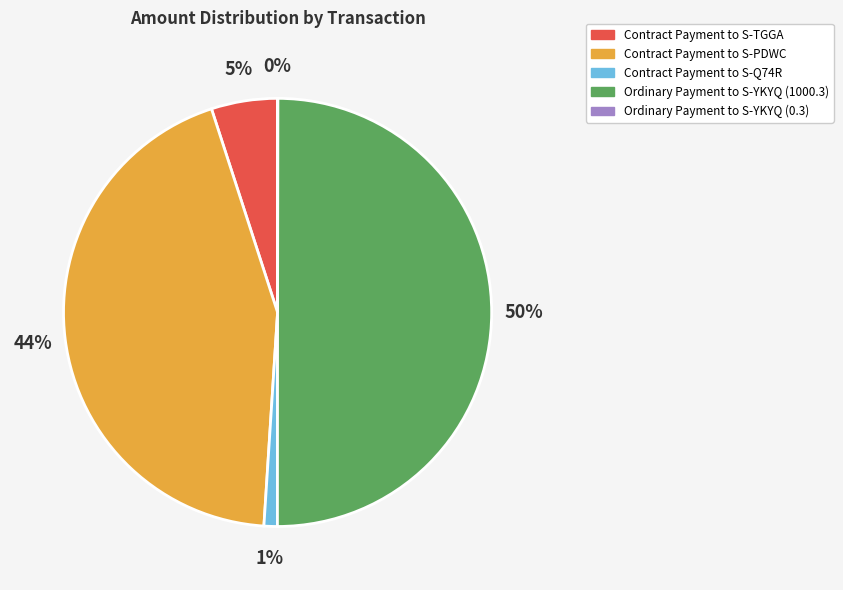

Is it true that Contract Payment to S-Q74R is 1% of the pie?

True